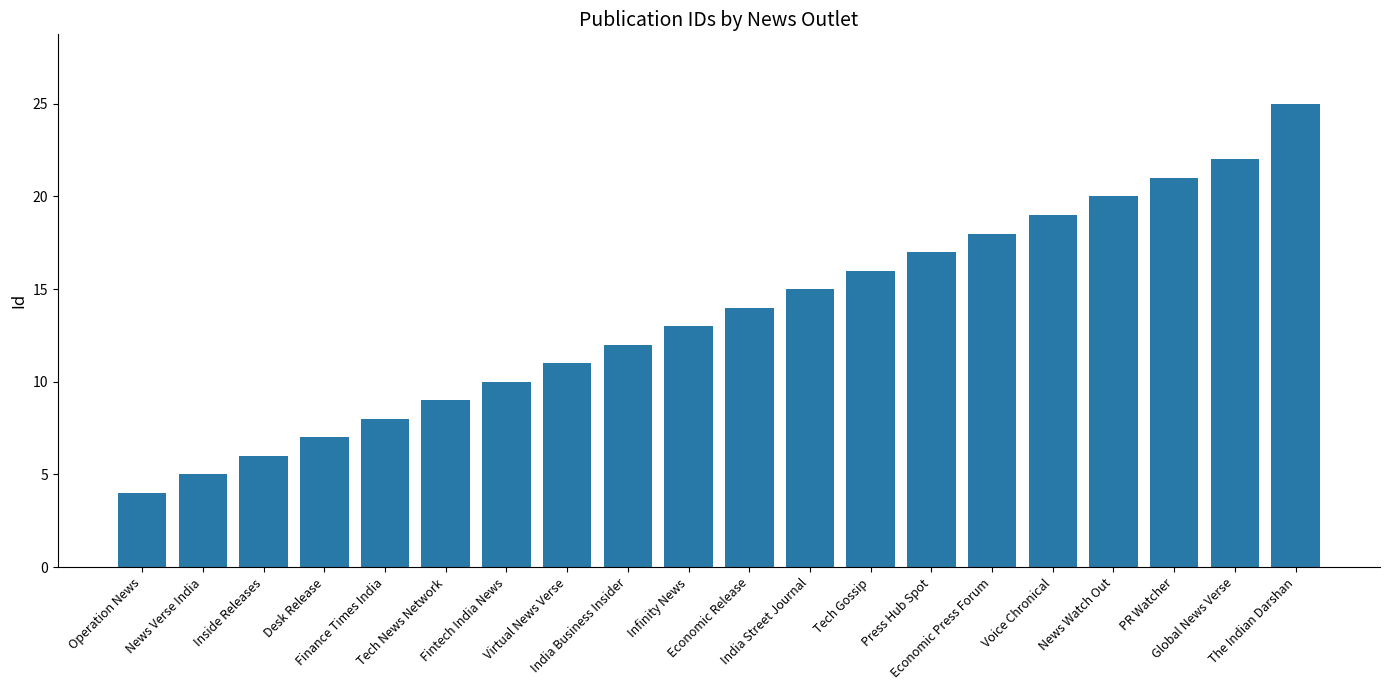

List the labels in order of value, largest first.

The Indian Darshan, Global News Verse, PR Watcher, News Watch Out, Voice Chronical, Economic Press Forum, Press Hub Spot, Tech Gossip, India Street Journal, Economic Release, Infinity News, India Business Insider, Virtual News Verse, Fintech India News, Tech News Network, Finance Times India, Desk Release, Inside Releases, News Verse India, Operation News